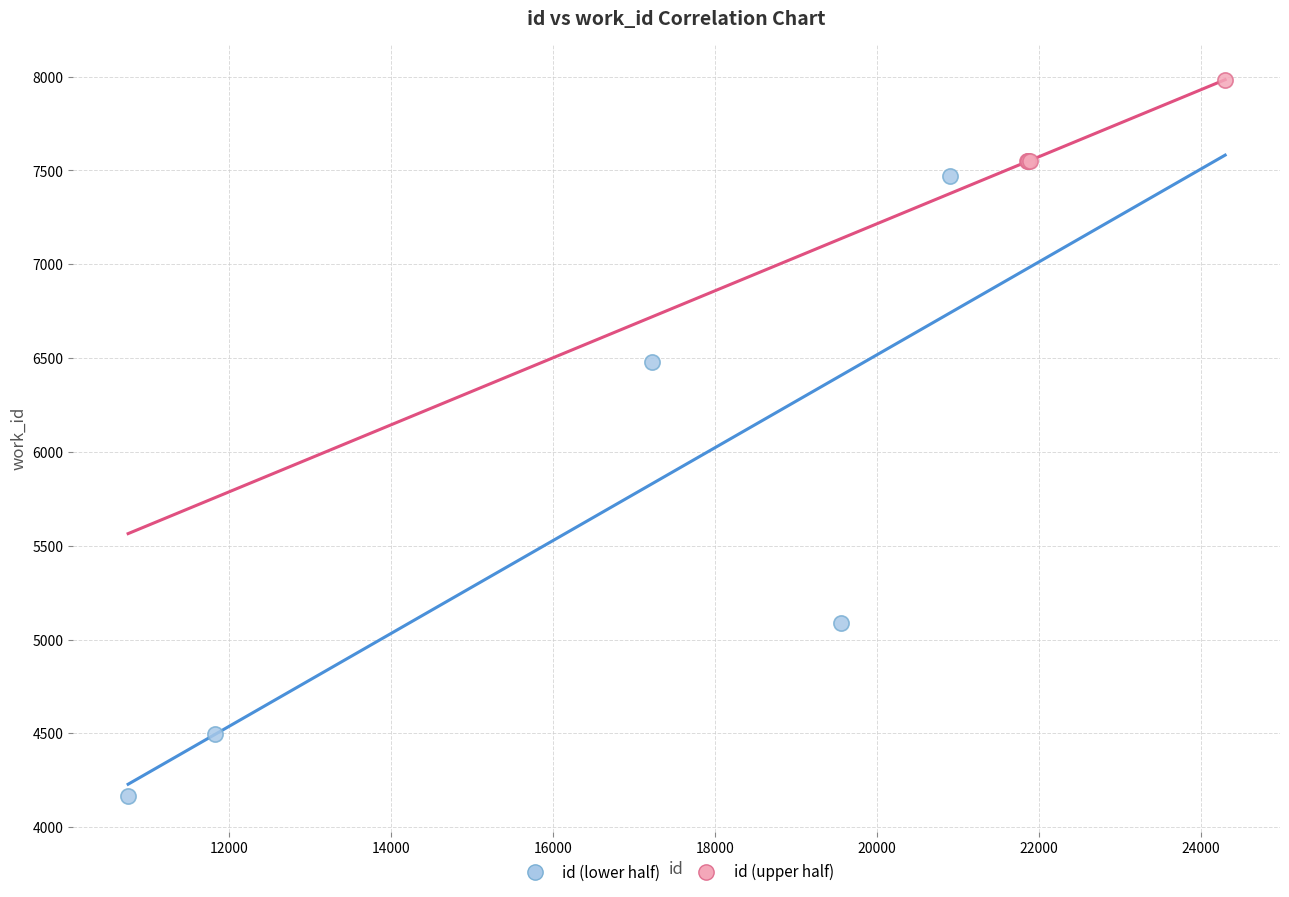

What are all the series names shown in the legend?

id (lower half), id (upper half)